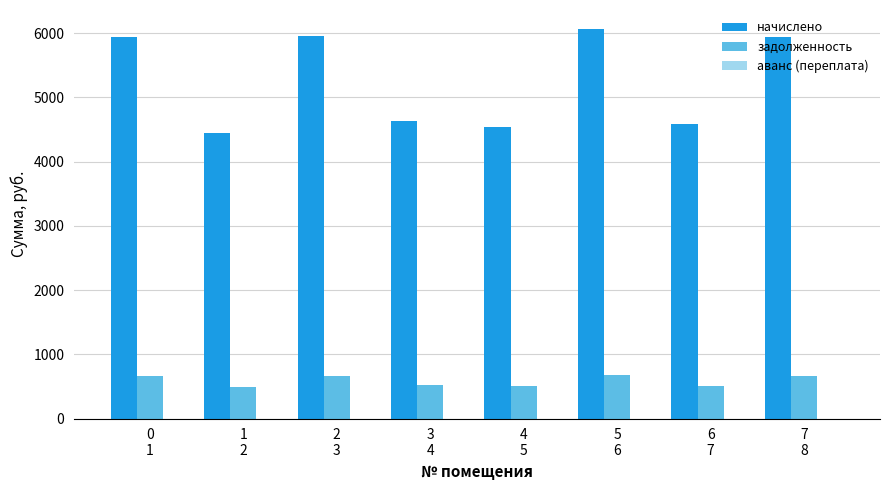

Are the bars grouped side by side (vs. stacked)?

Yes